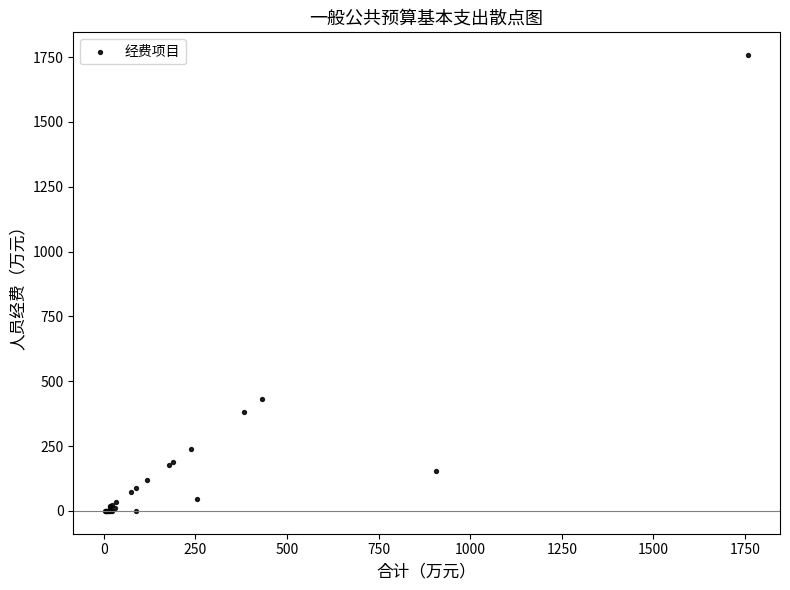

What Y value in the scatter plot is closest to 878?

432.6